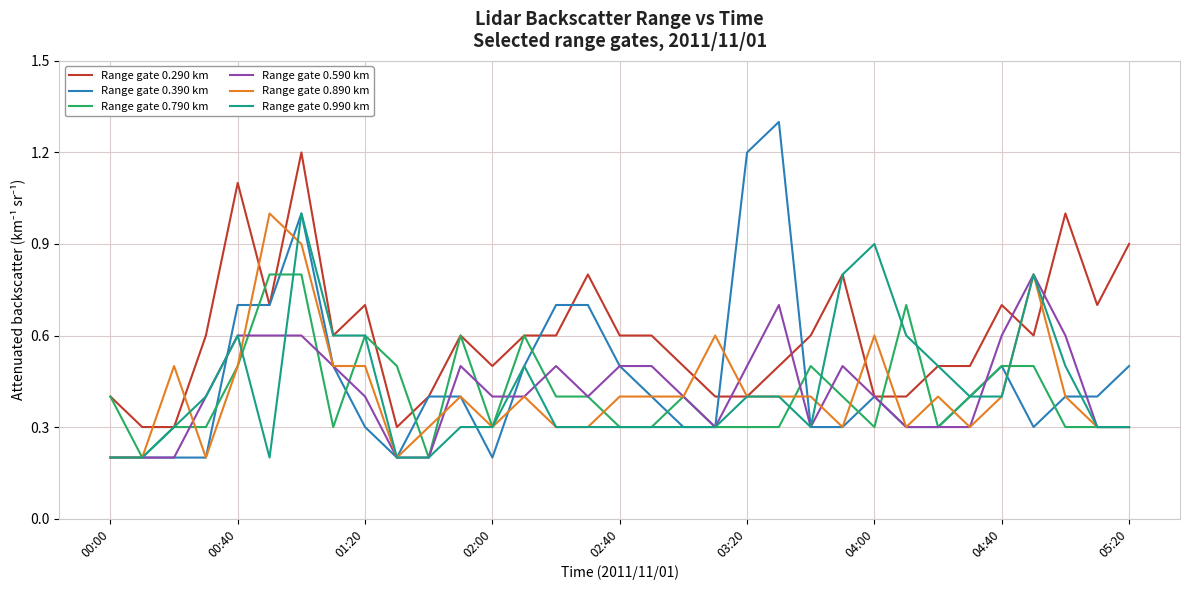

What is the highest value of the Range gate 0.790 km series?

0.8